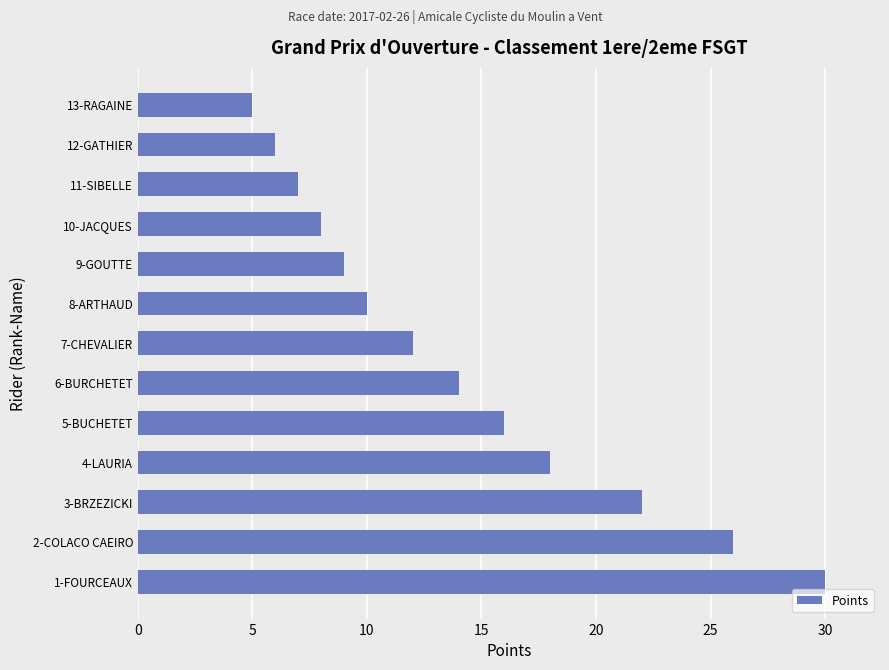

What is the smallest value displayed?

5